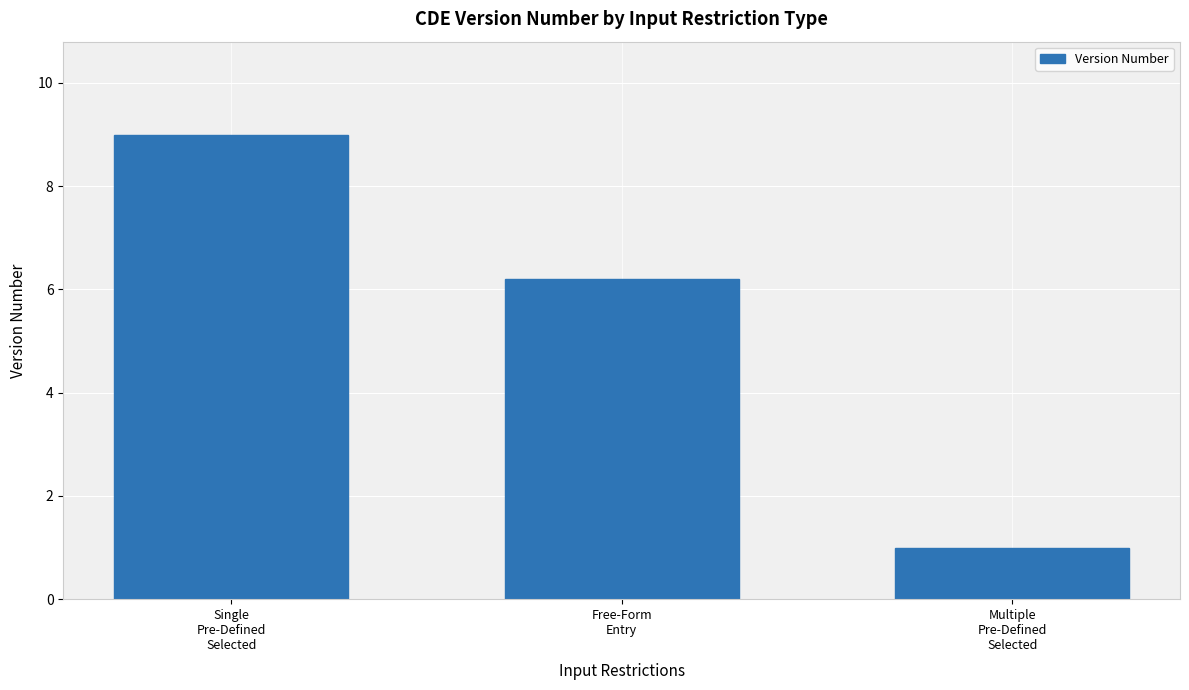

Reading right to left, transcribe all the data shown in this chart.

1.0	6.2	9.0